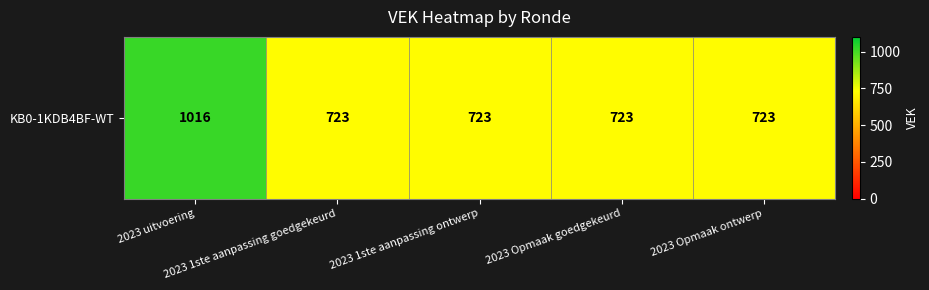

What is the greatest value displayed?

1016